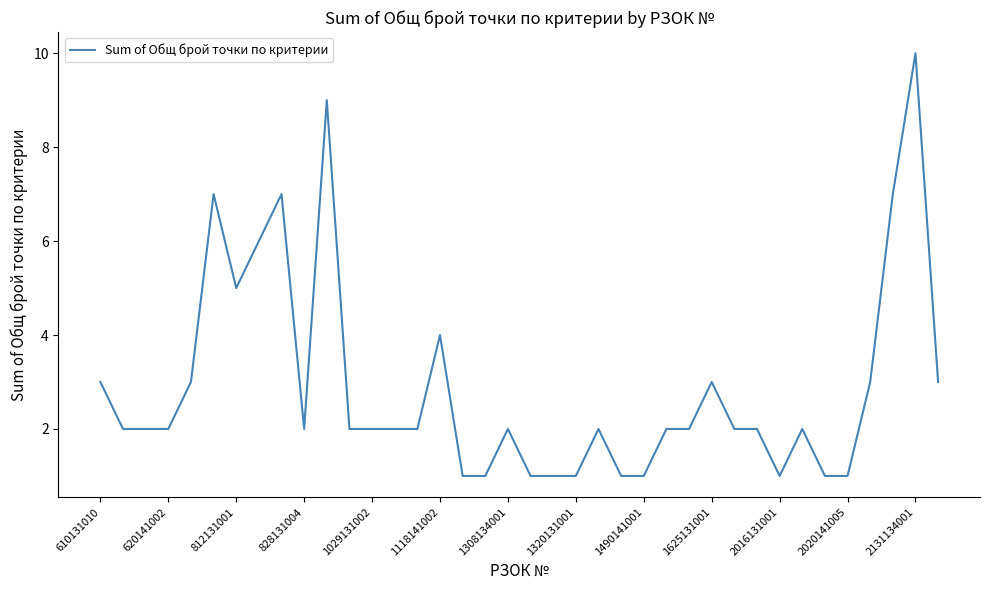

What is the maximum value shown in the chart?

10